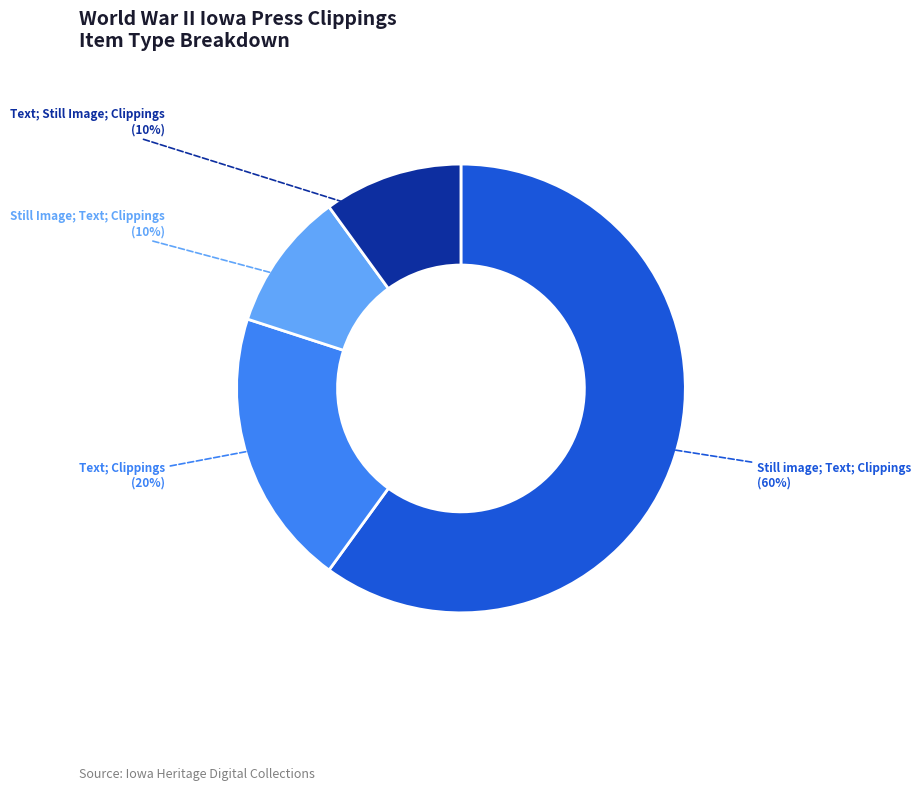

What percentage is the Still Image; Text; Clippings slice, to the nearest percent?

10%